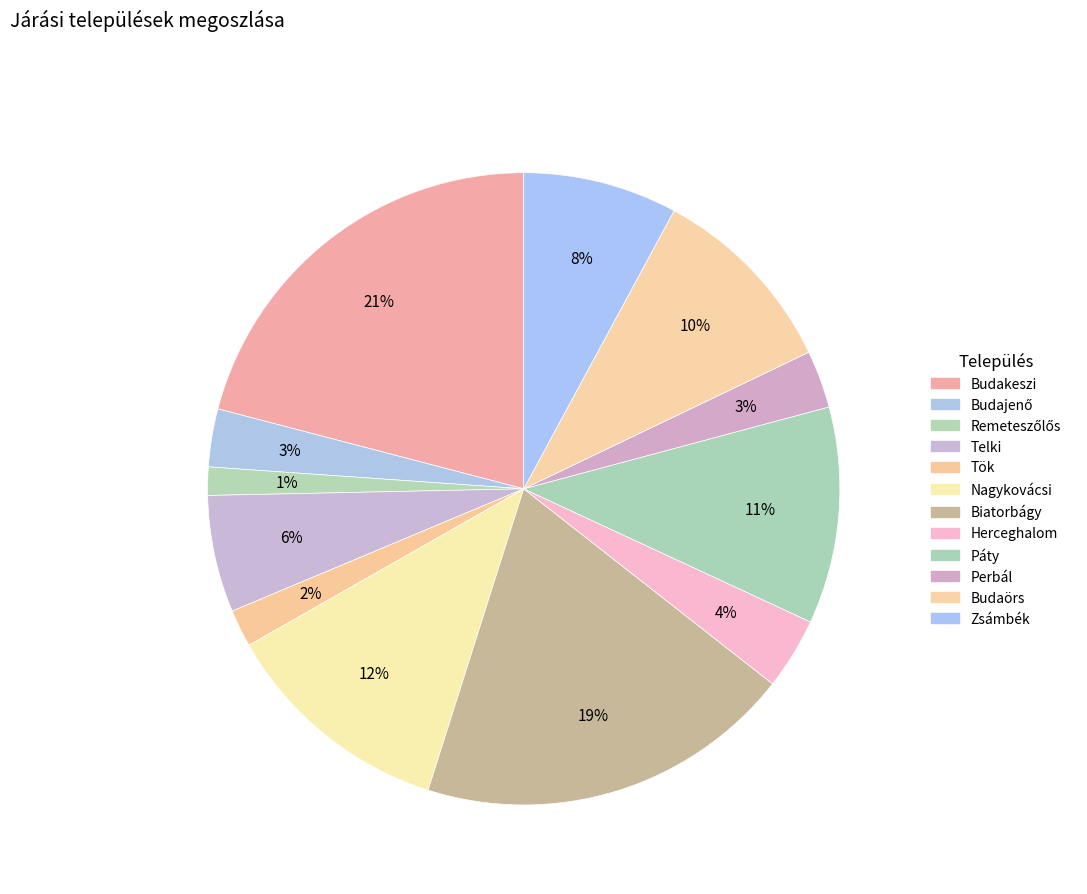

What percentage is the Nagykovácsi slice, to the nearest percent?

12%